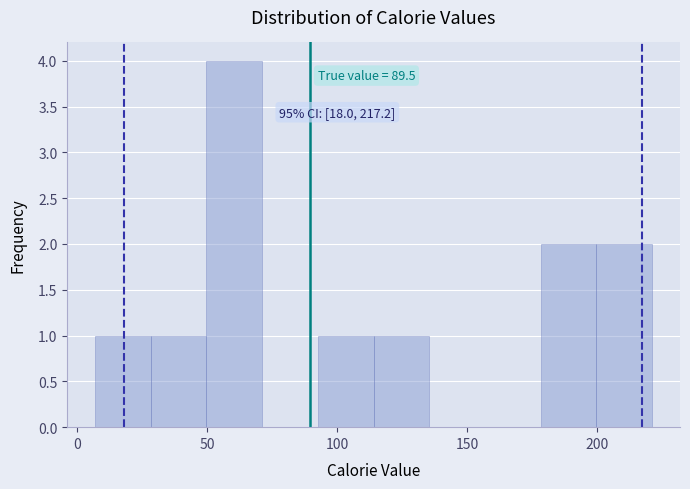

Over which range of the x-axis is the bar tallest?

50 to 70